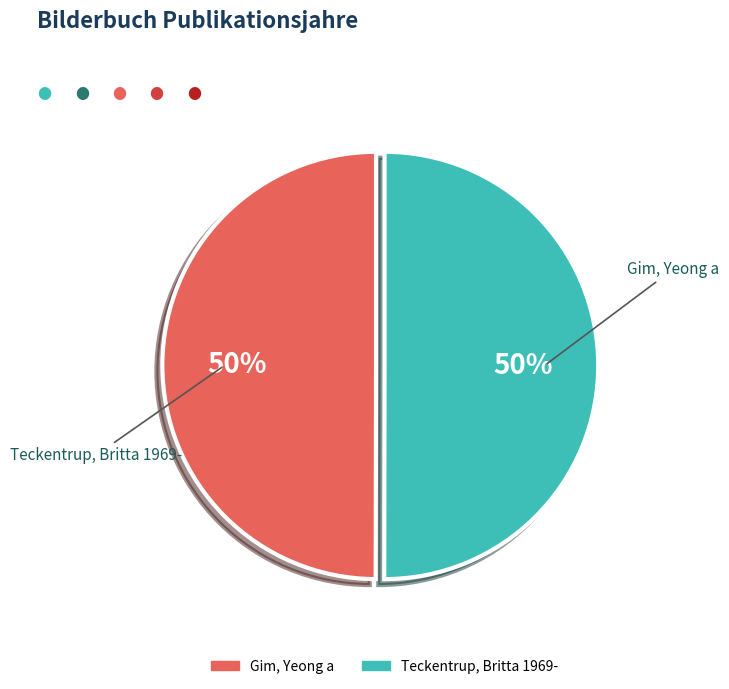

Is it true that Gim, Yeong a is 50% of the pie?

True